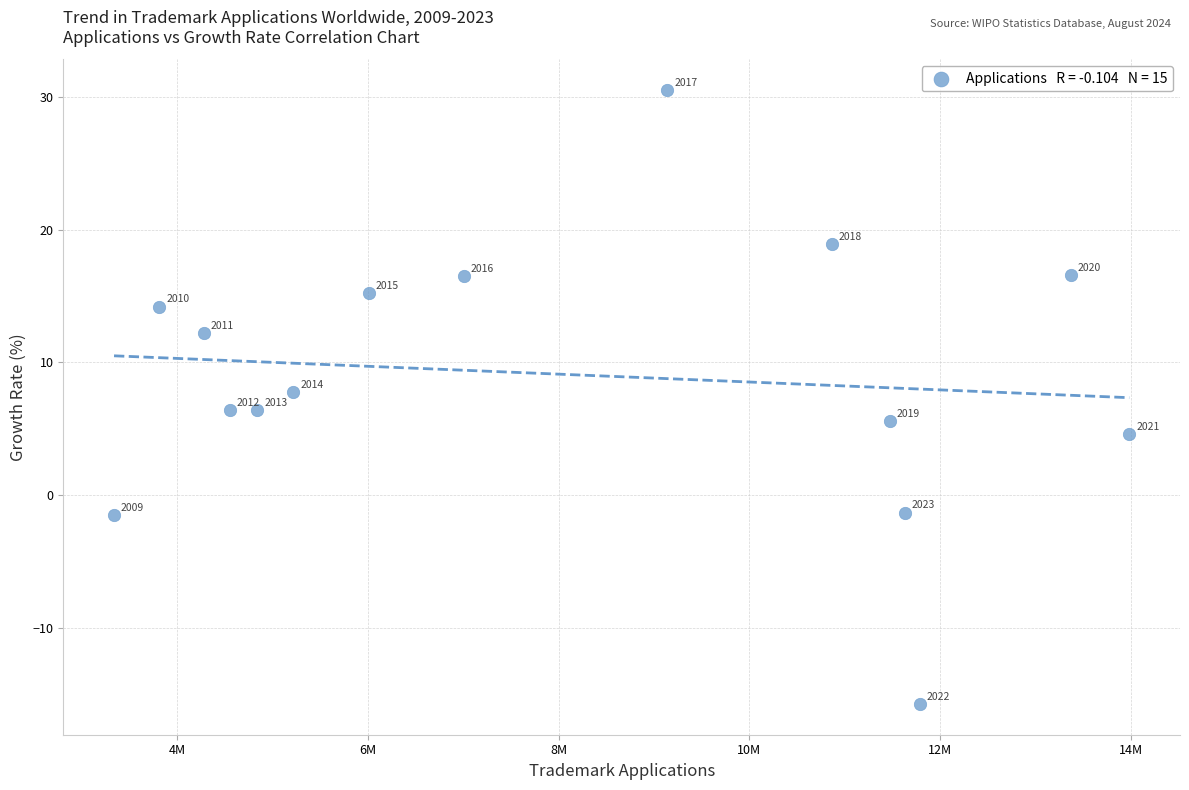

What is the range of X values (max minus min)?

10649300.0